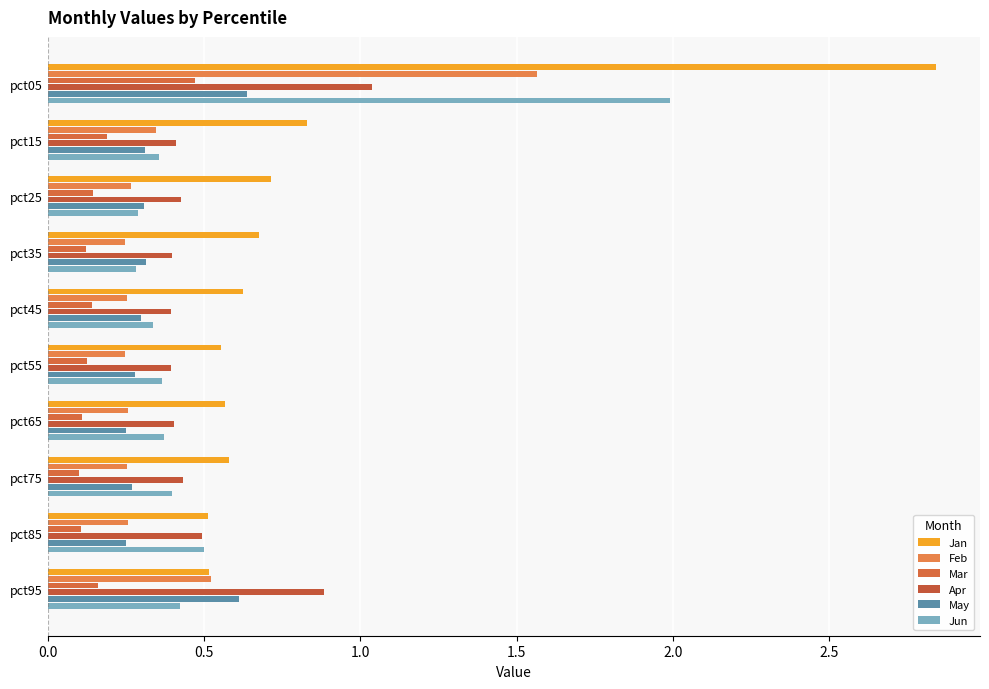

Count the number of data series in this chart.

6